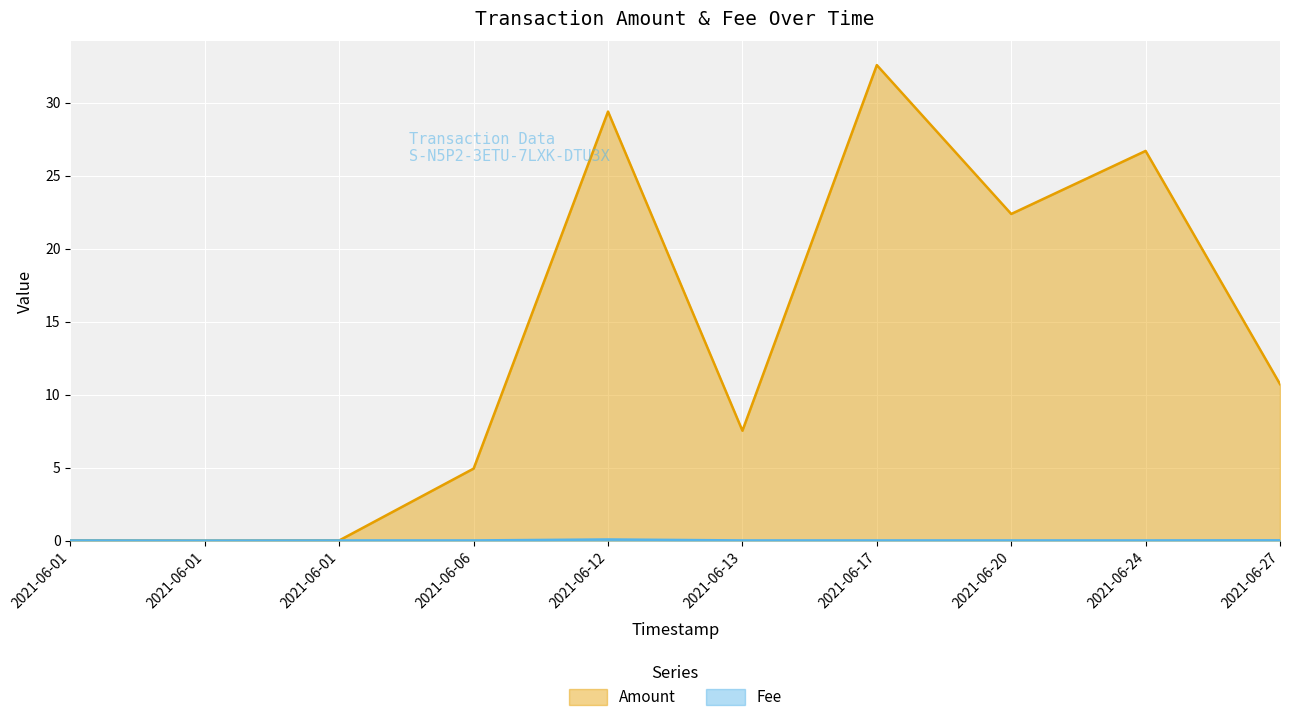

How many series are shown in this chart?

2